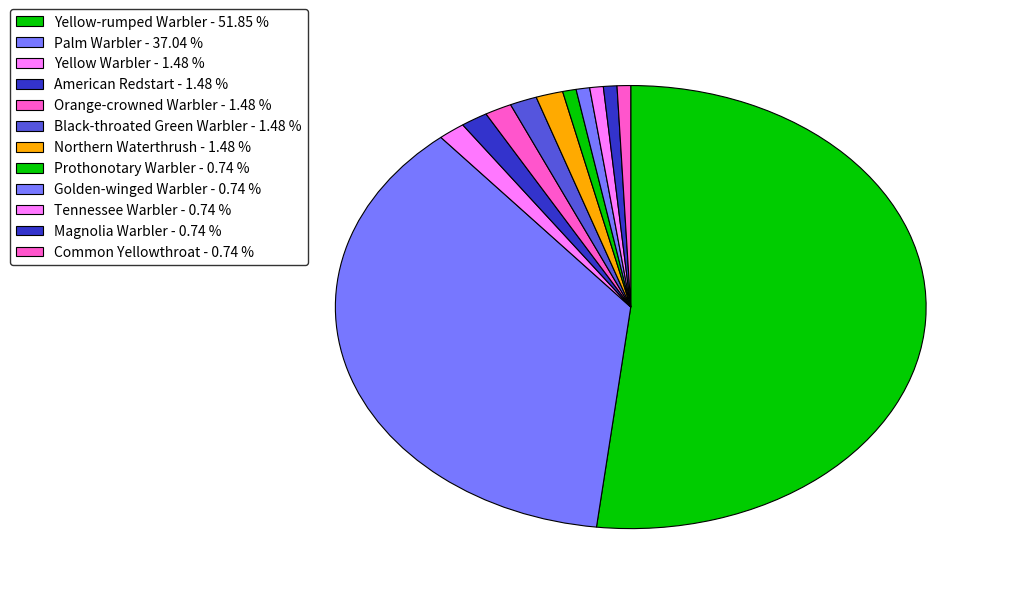

To the nearest percent, what portion does Yellow-rumped Warbler represent?

52%